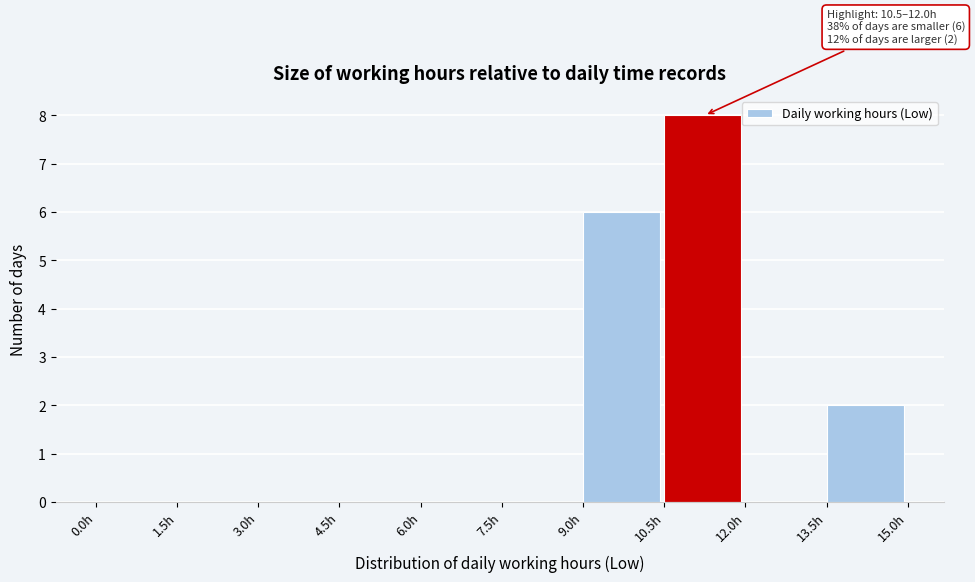

Over which range of the x-axis is the bar tallest?

10.5 to 12.0